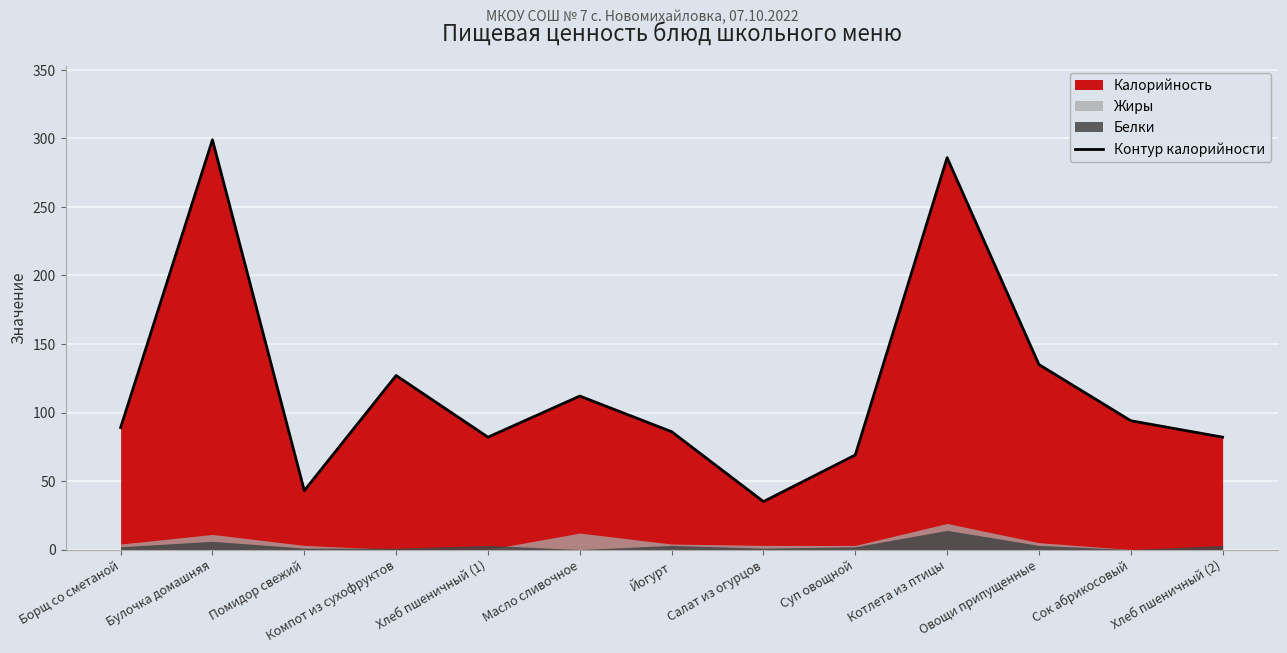

Is it true that the value at Котлета из птицы is 286?

True